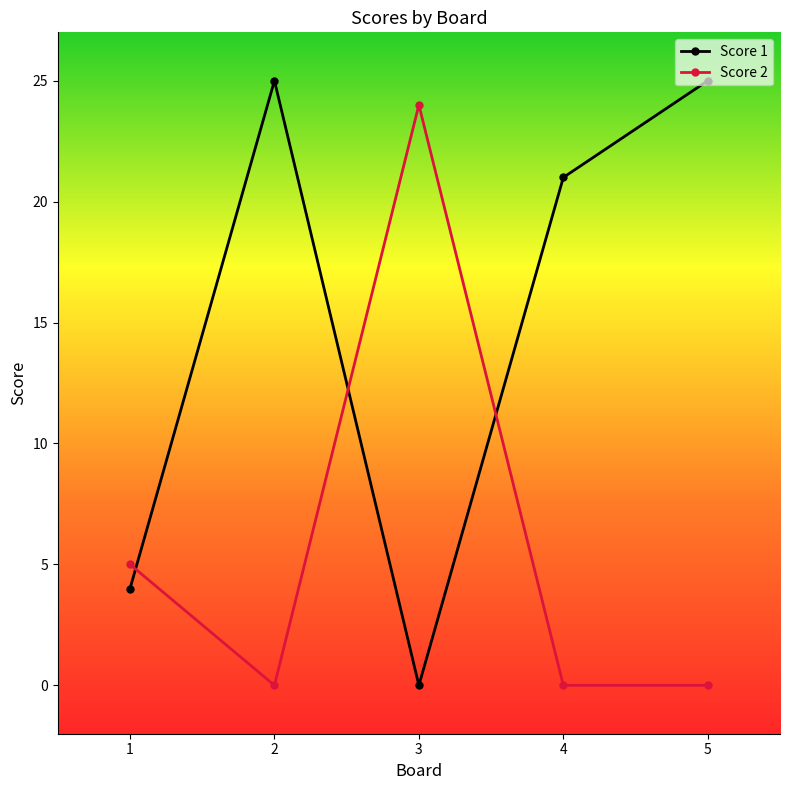

At which category does Score 1 reach its first local peak?

2